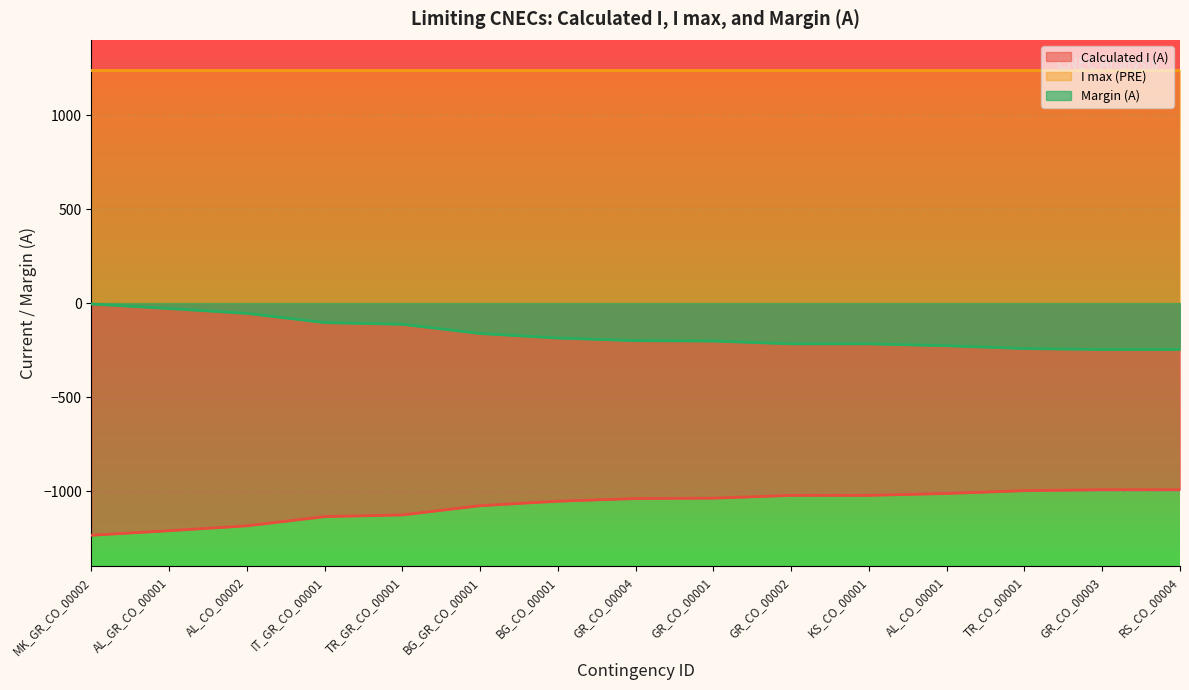

The value of Calculated I (A) at GR_CO_00002 is -1564. True or false?

False